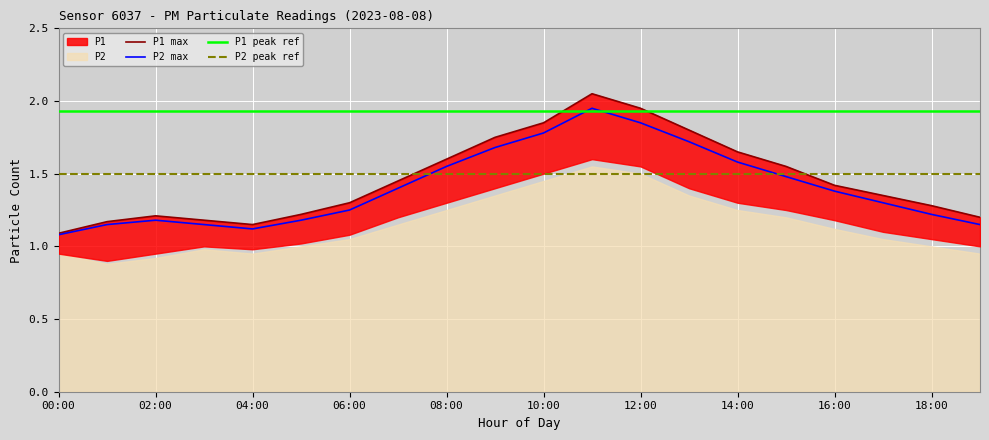

What is the maximum value for P2 max?

1.9